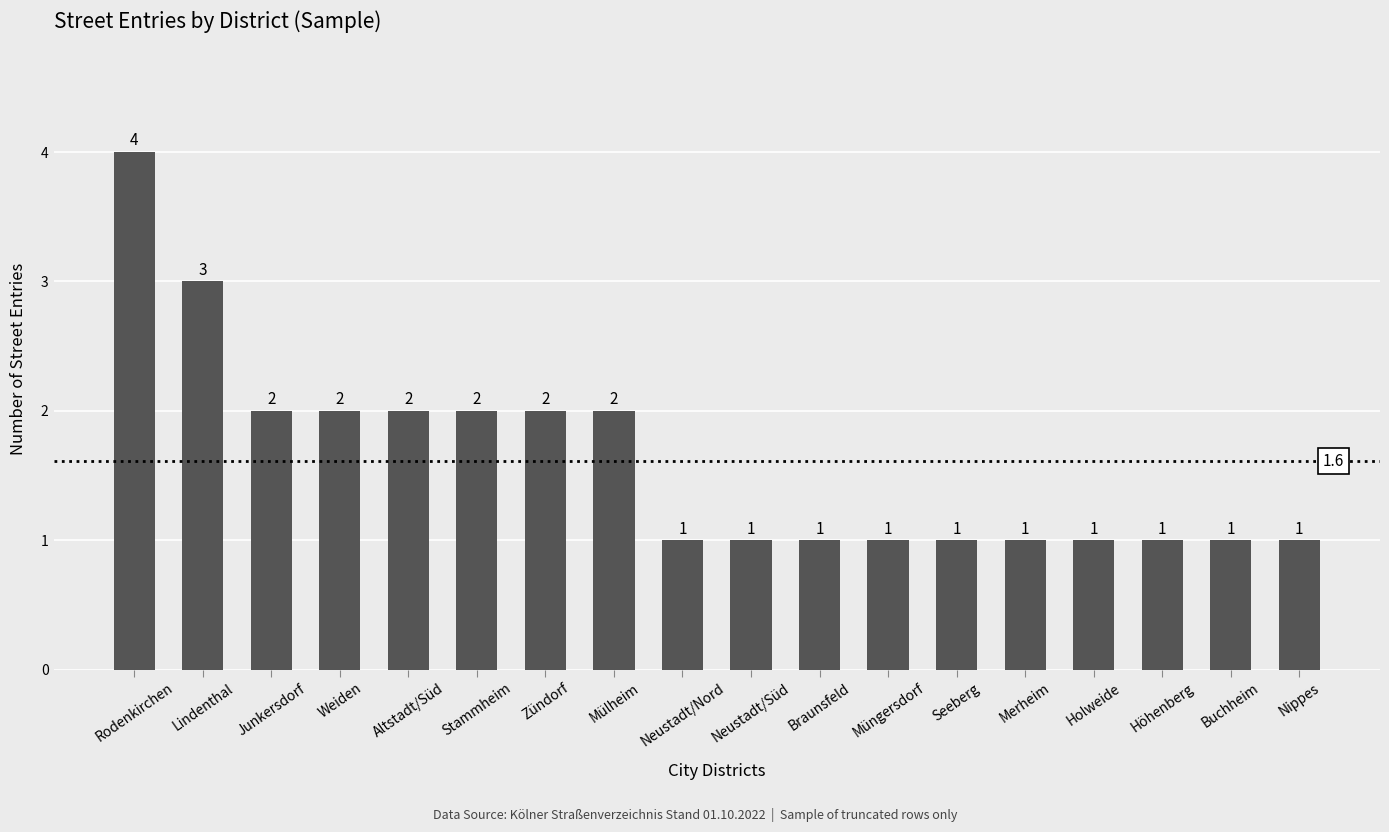

What is the maximum value shown in the chart?

4